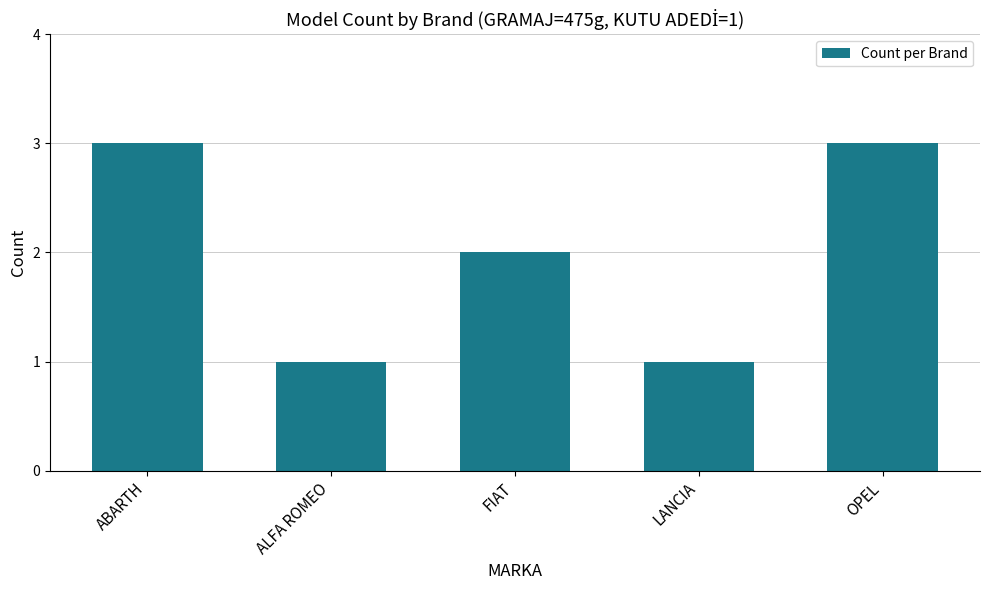

What is the change in value from FIAT to OPEL?

+1